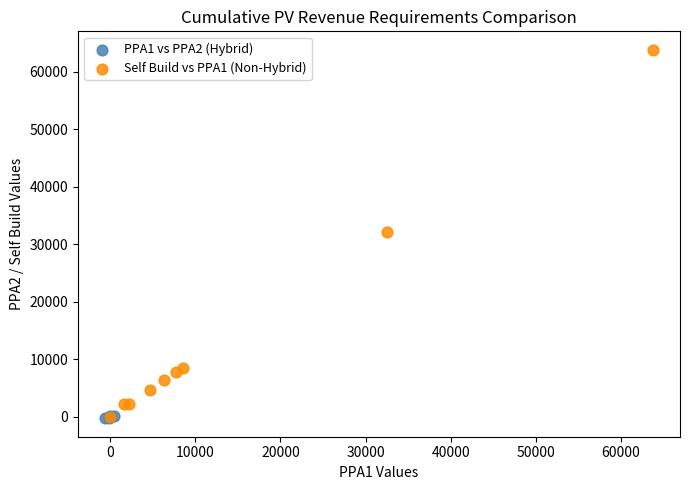

Which series has the largest Y range (max minus min)?

Self Build vs PPA1 (Non-Hybrid)